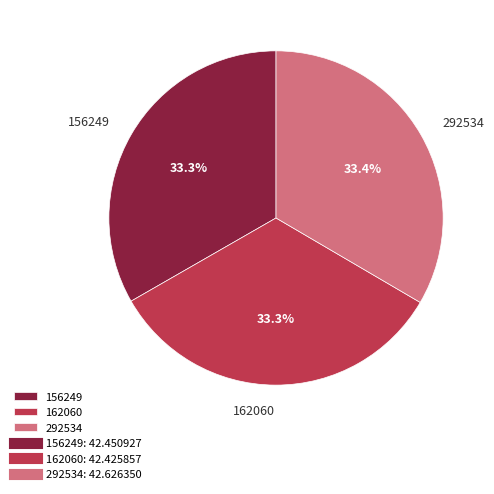

To the nearest percent, what is the average slice percentage?

33%